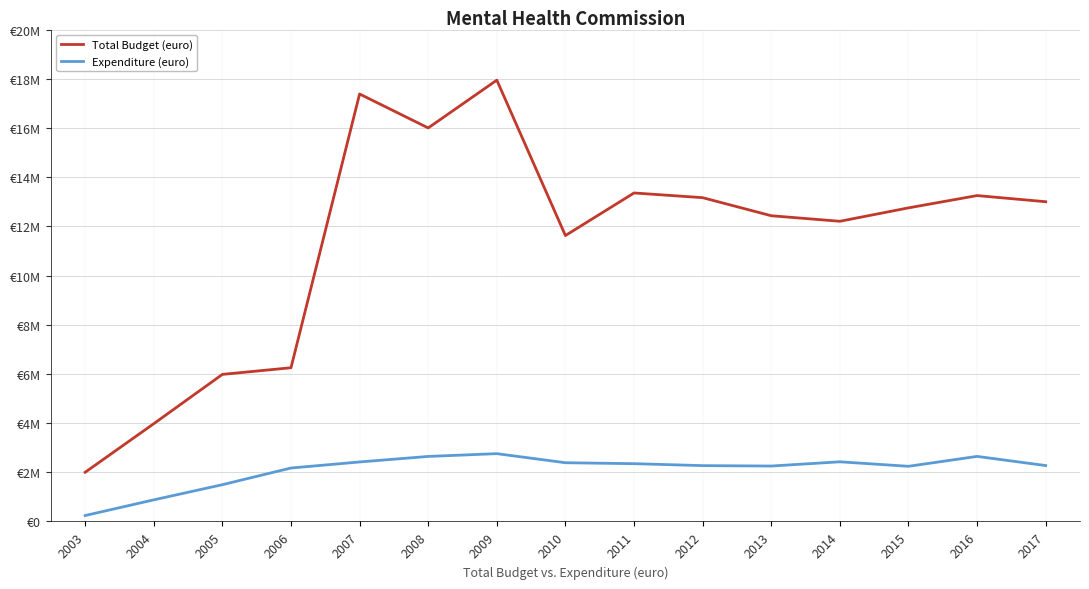

At which category does Total Budget (euro) reach its first local valley?

2008